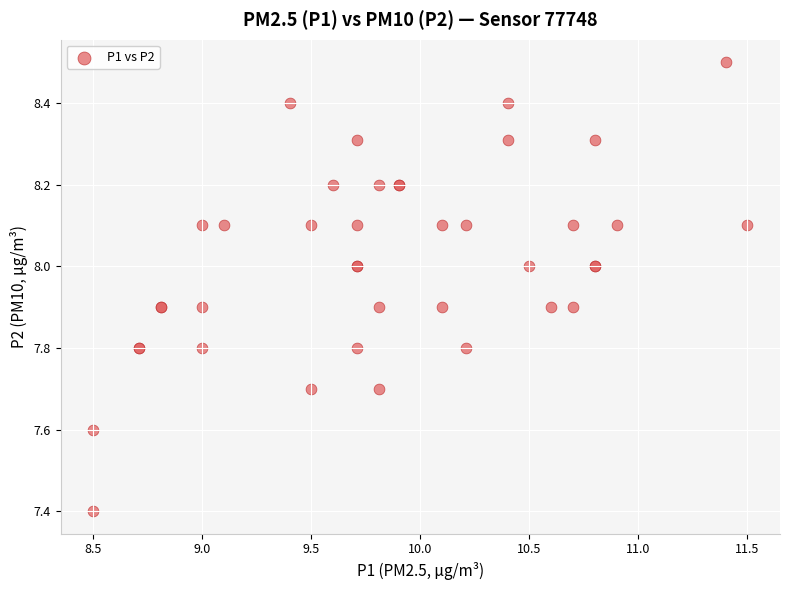

What Y value in the scatter plot is closest to 7?

7.4